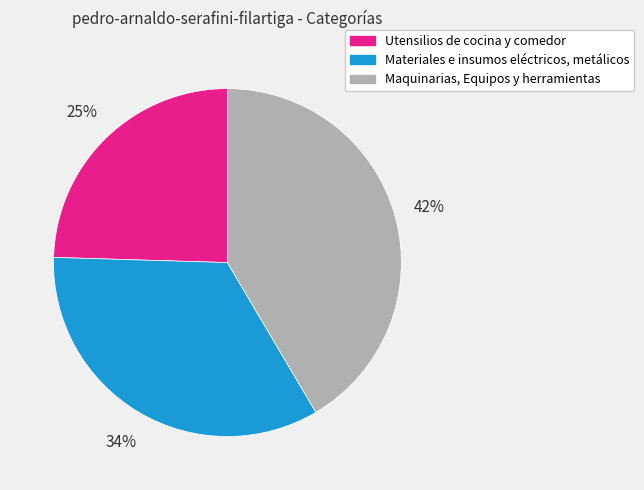

Is there any slice that represents more than half of the pie?

No